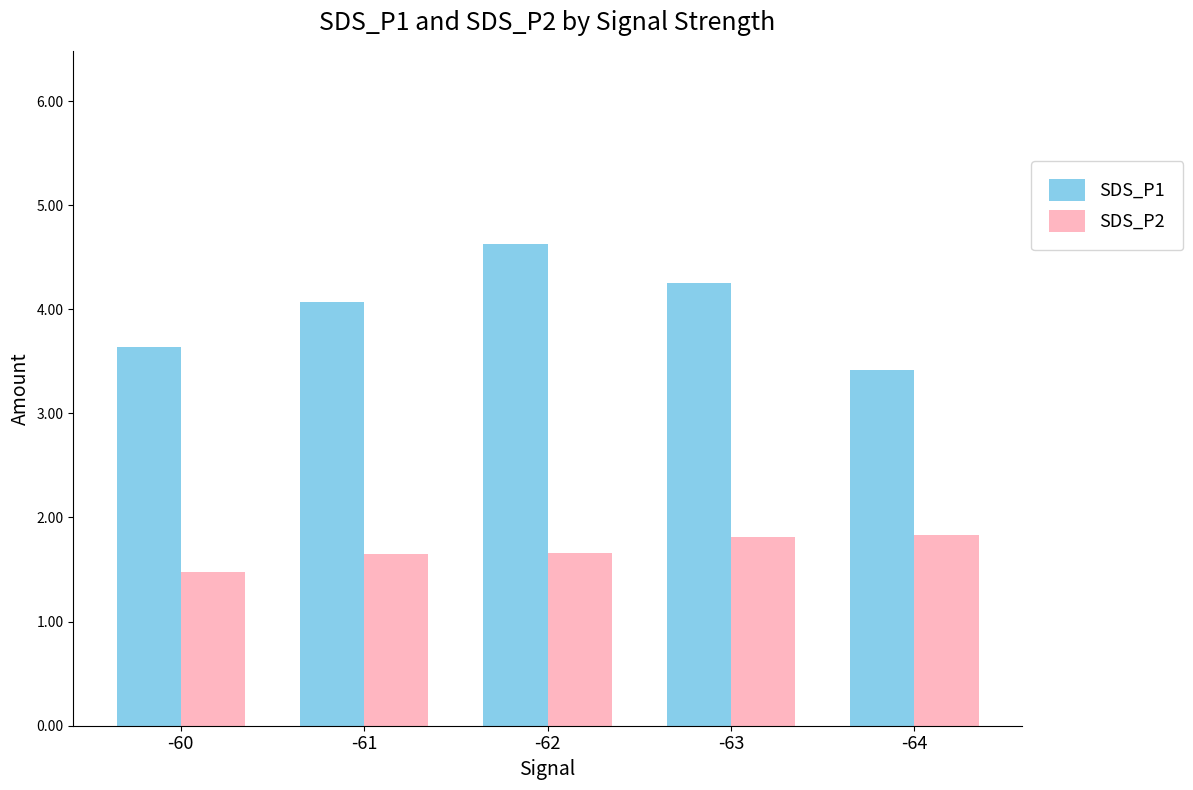

What is the value of the SDS_P1 bar at the 3rd from the left?

4.6